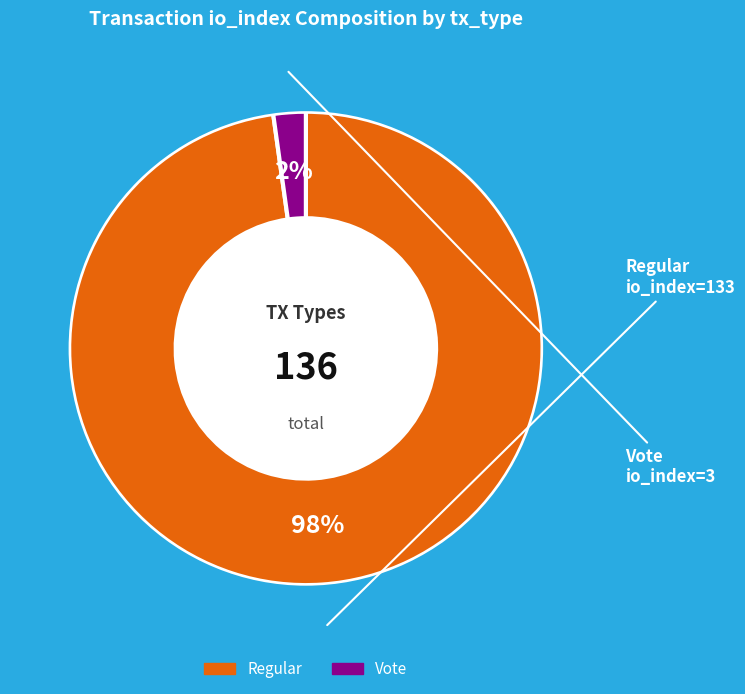

Count the number of slices in the pie.

2